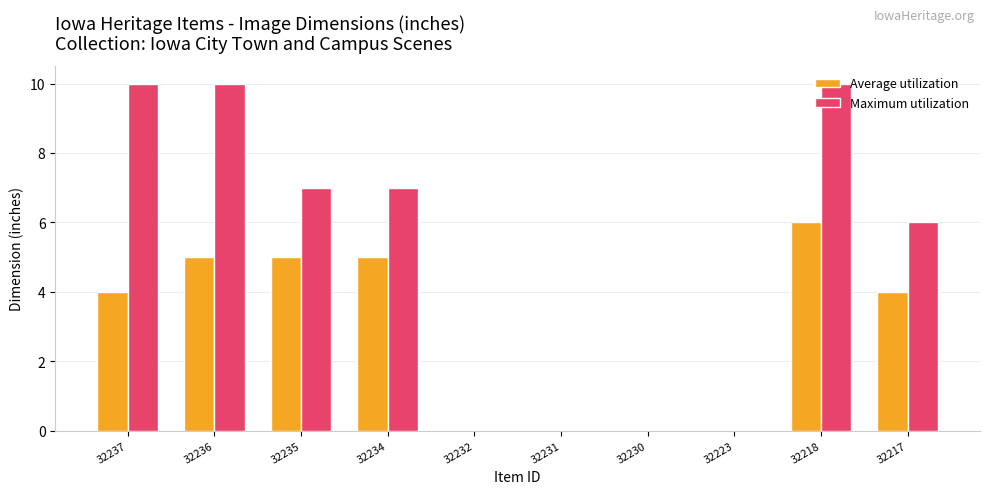

At which category is the sum across all series the highest?

32218